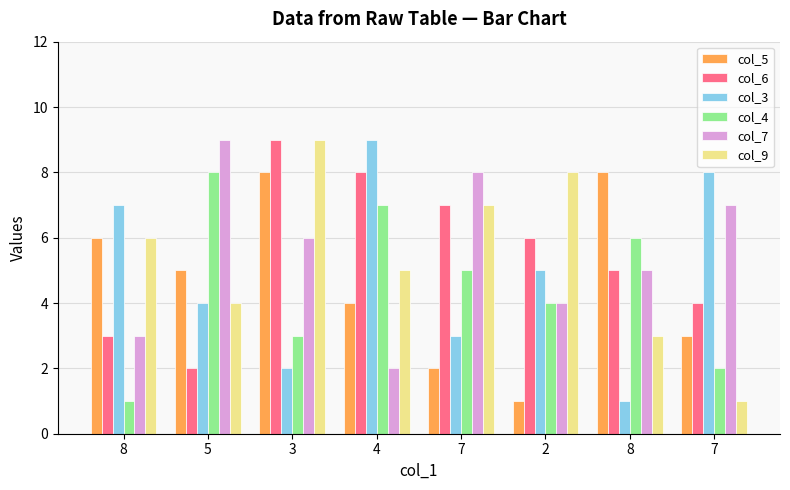

What are all the series names shown in the legend?

col_5, col_6, col_3, col_4, col_7, col_9